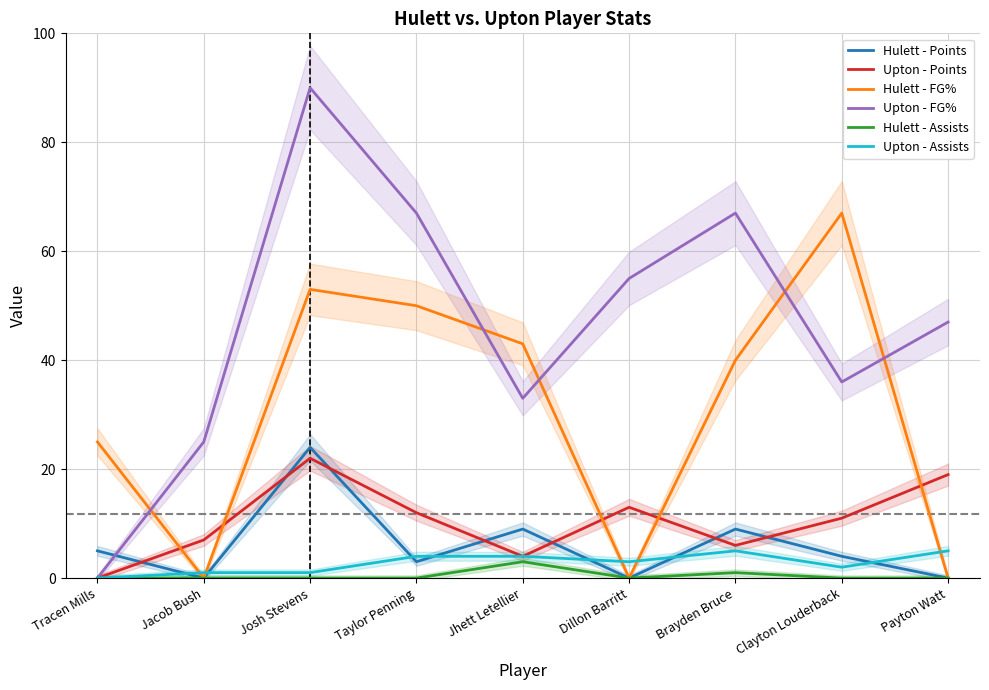

What position from the right is Tracen Mills?

9